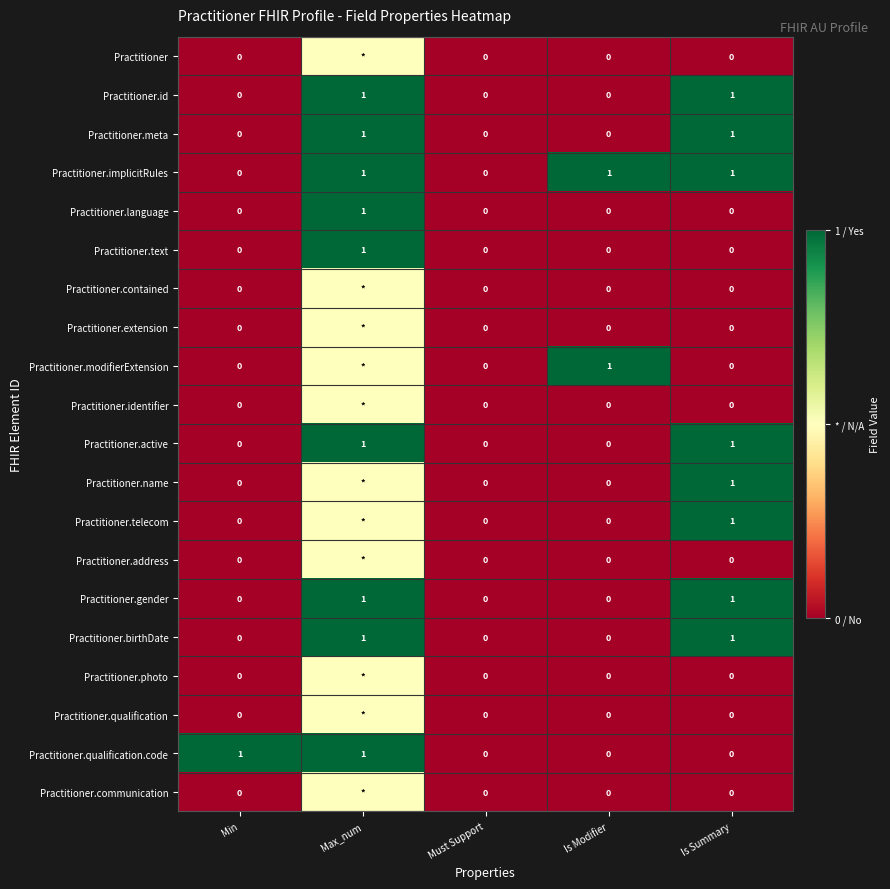

What is the total value across all series at Is Summary?

8.0